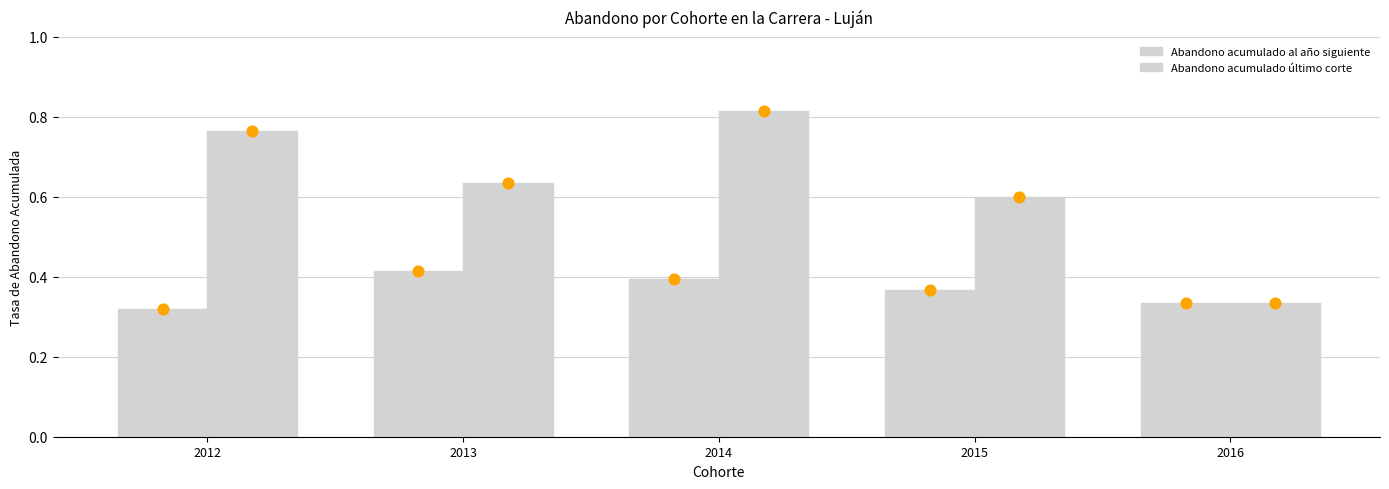

At which category is the sum across all series the highest?

2014